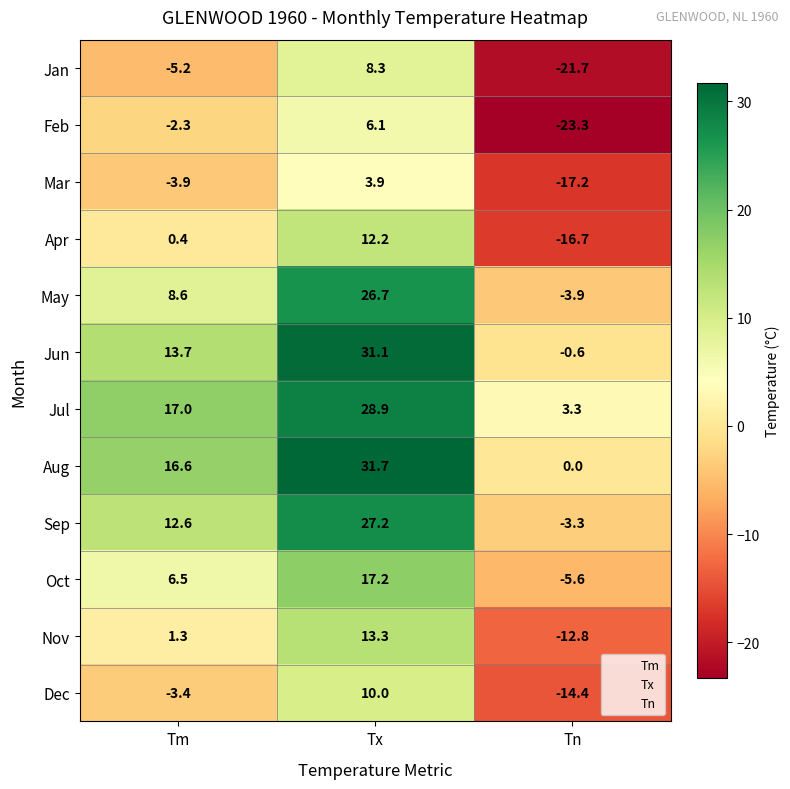

Where is Jan nearest to the value -6?

Tm